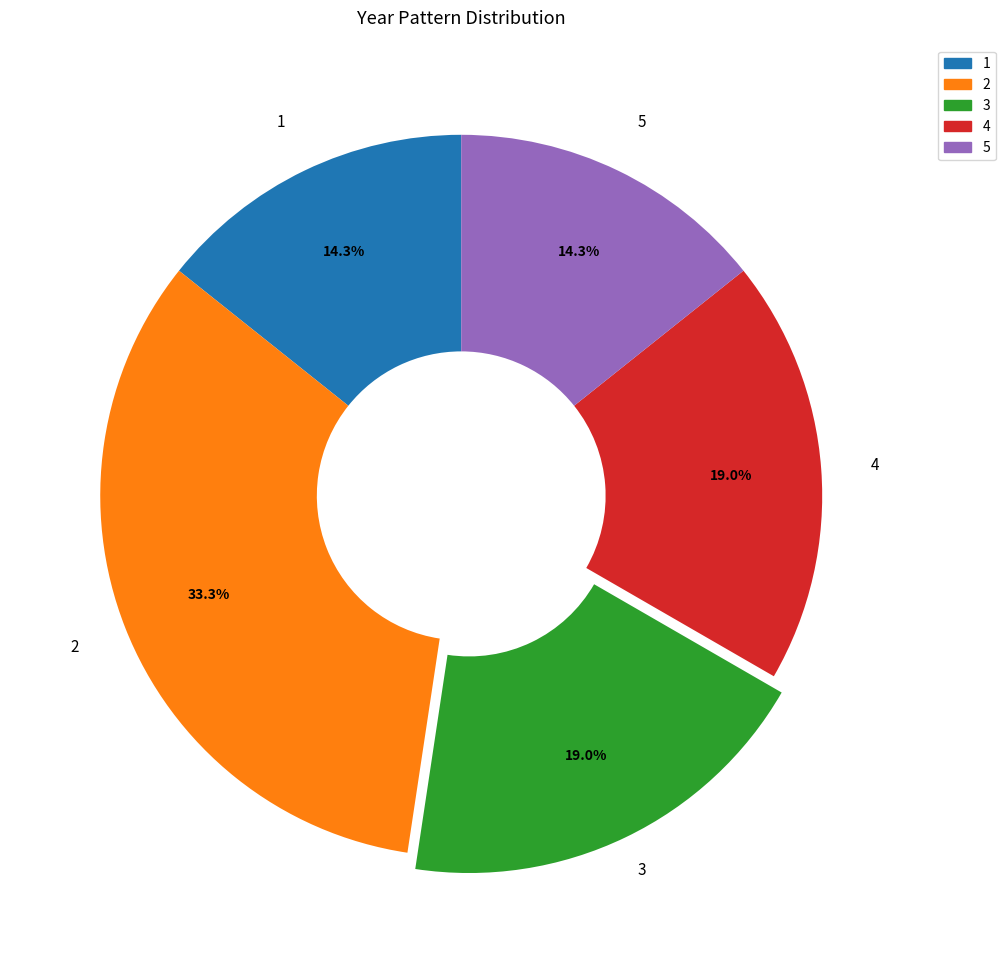

Between 3 and 1, which is larger?

3